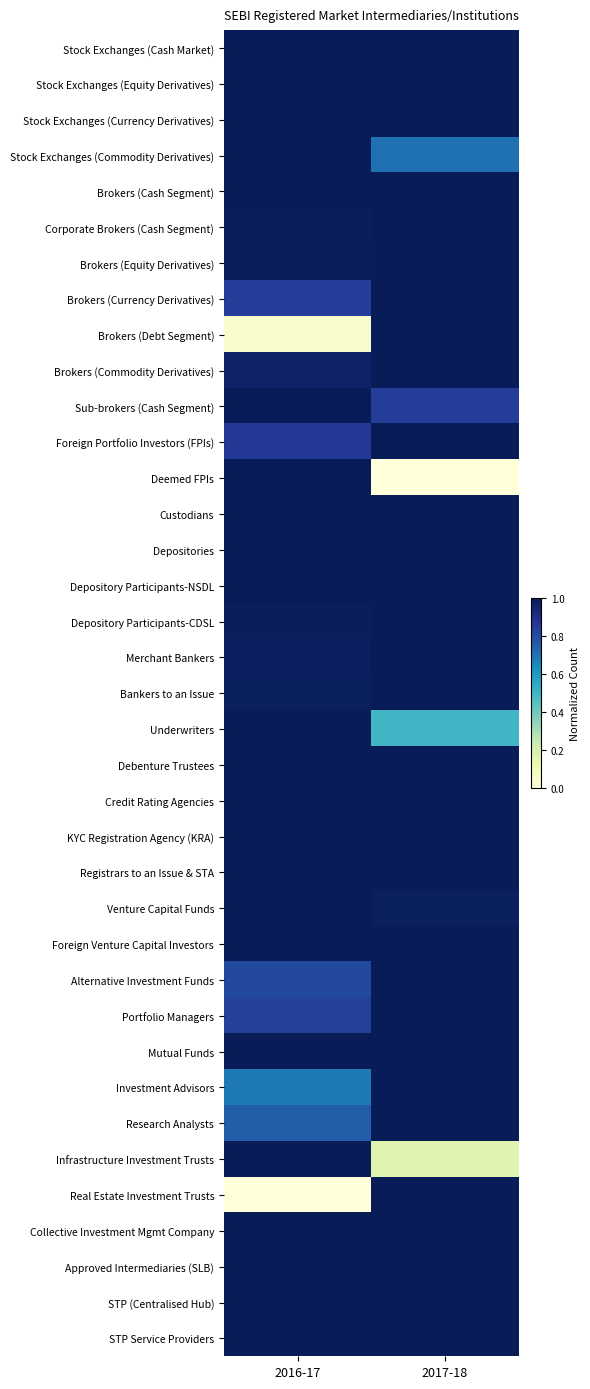

Rank the series by their maximum value, from highest to lowest.

Stock Exchanges (Cash Market), Stock Exchanges (Equity Derivatives), Stock Exchanges (Currency Derivatives), Stock Exchanges (Commodity Derivatives), Brokers (Cash Segment), Corporate Brokers (Cash Segment), Brokers (Equity Derivatives), Brokers (Currency Derivatives), Brokers (Debt Segment), Brokers (Commodity Derivatives), Sub-brokers (Cash Segment), Foreign Portfolio Investors (FPIs), Deemed FPIs, Custodians, Depositories, Depository Participants-NSDL, Depository Participants-CDSL, Merchant Bankers, Bankers to an Issue, Underwriters, Debenture Trustees, Credit Rating Agencies, KYC Registration Agency (KRA), Registrars to an Issue & STA, Venture Capital Funds, Foreign Venture Capital Investors, Alternative Investment Funds, Portfolio Managers, Mutual Funds, Investment Advisors, Research Analysts, Infrastructure Investment Trusts, Real Estate Investment Trusts, Collective Investment Mgmt Company, Approved Intermediaries (SLB), STP (Centralised Hub), STP Service Providers